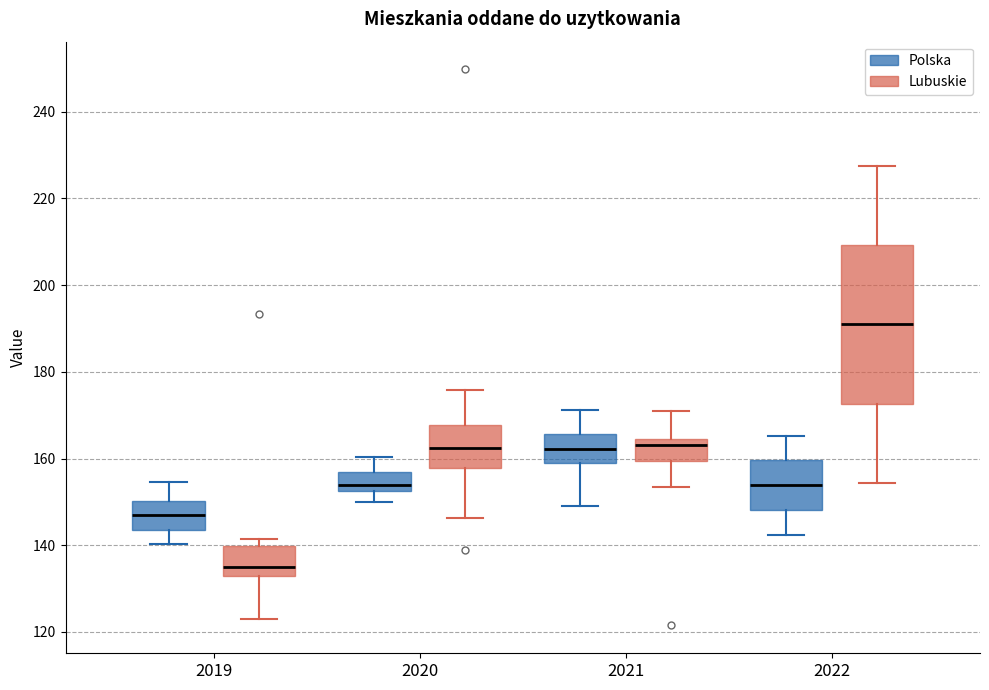

Which box is the tallest, from its lower edge to its upper edge?

2022 (Lubuskie)